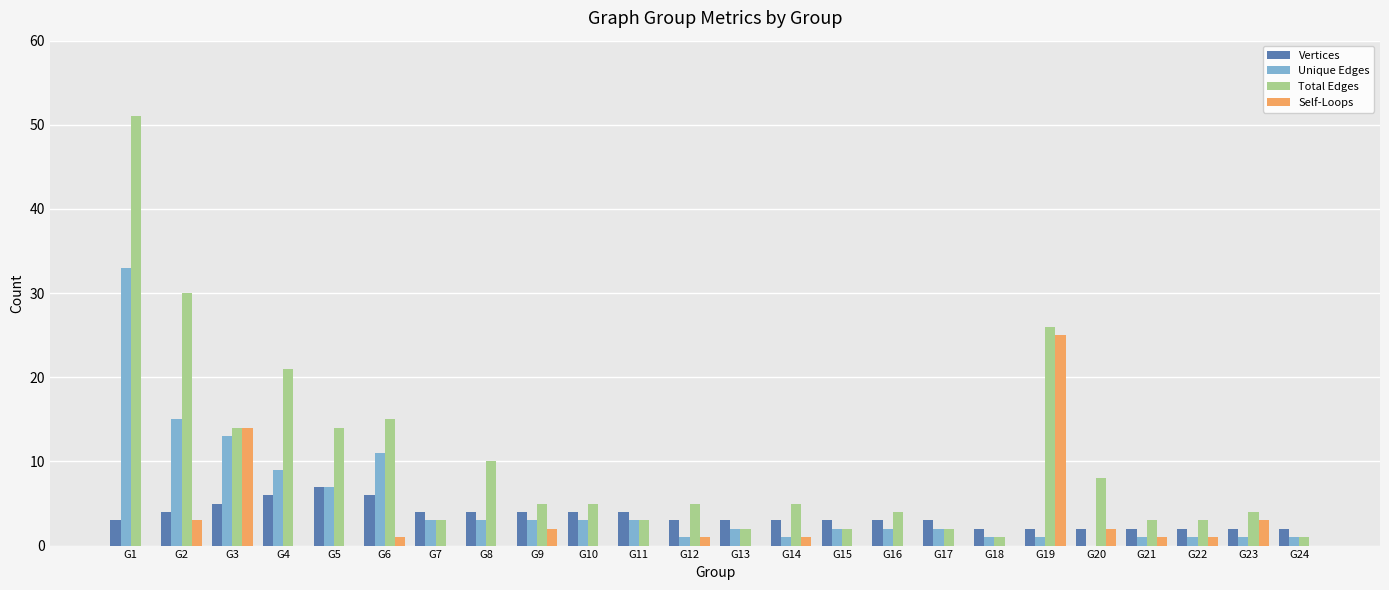

At which category is the sum across all series the highest?

G1